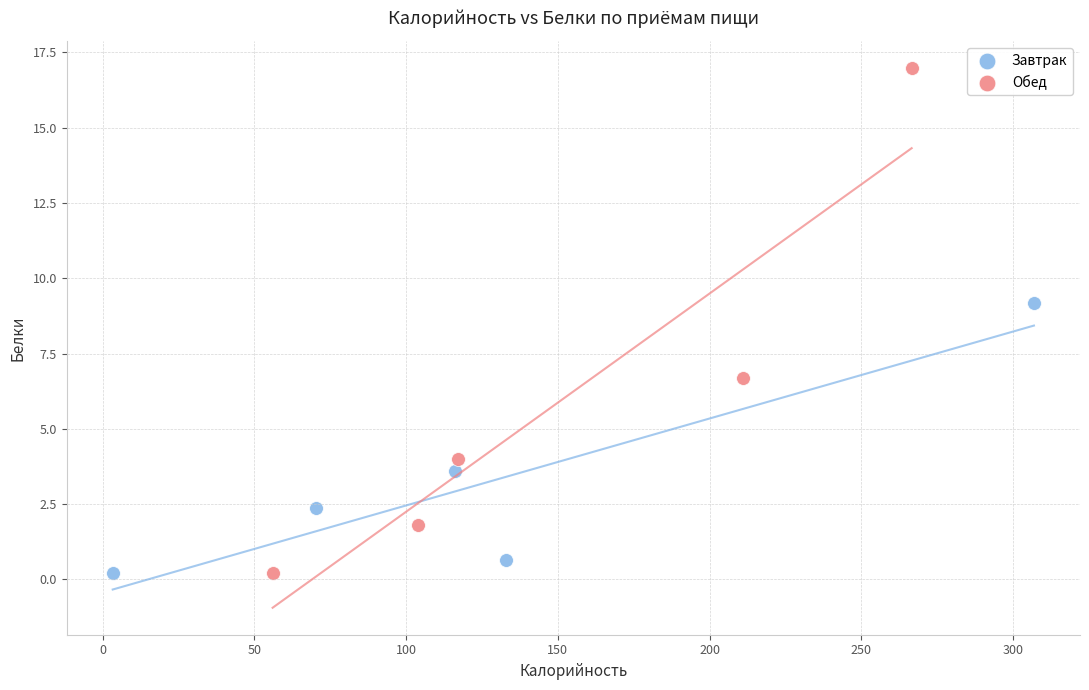

What are all the series names shown in the legend?

Завтрак, Обед